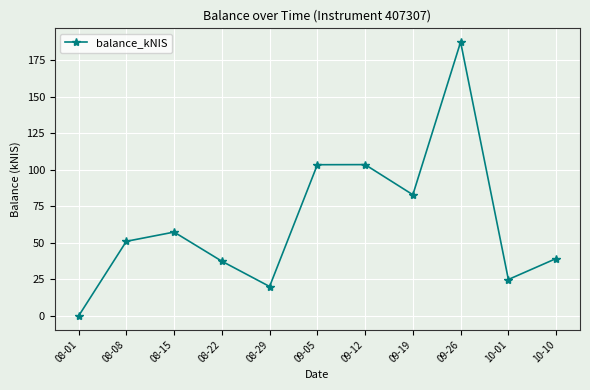

What is the sum of all values?

707.8